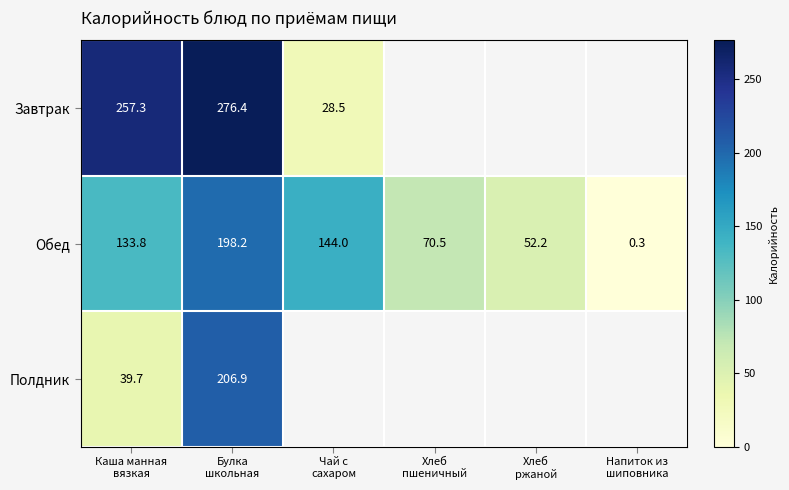

List the series in order of their peak value, lowest first.

Обед, Полдник, Завтрак